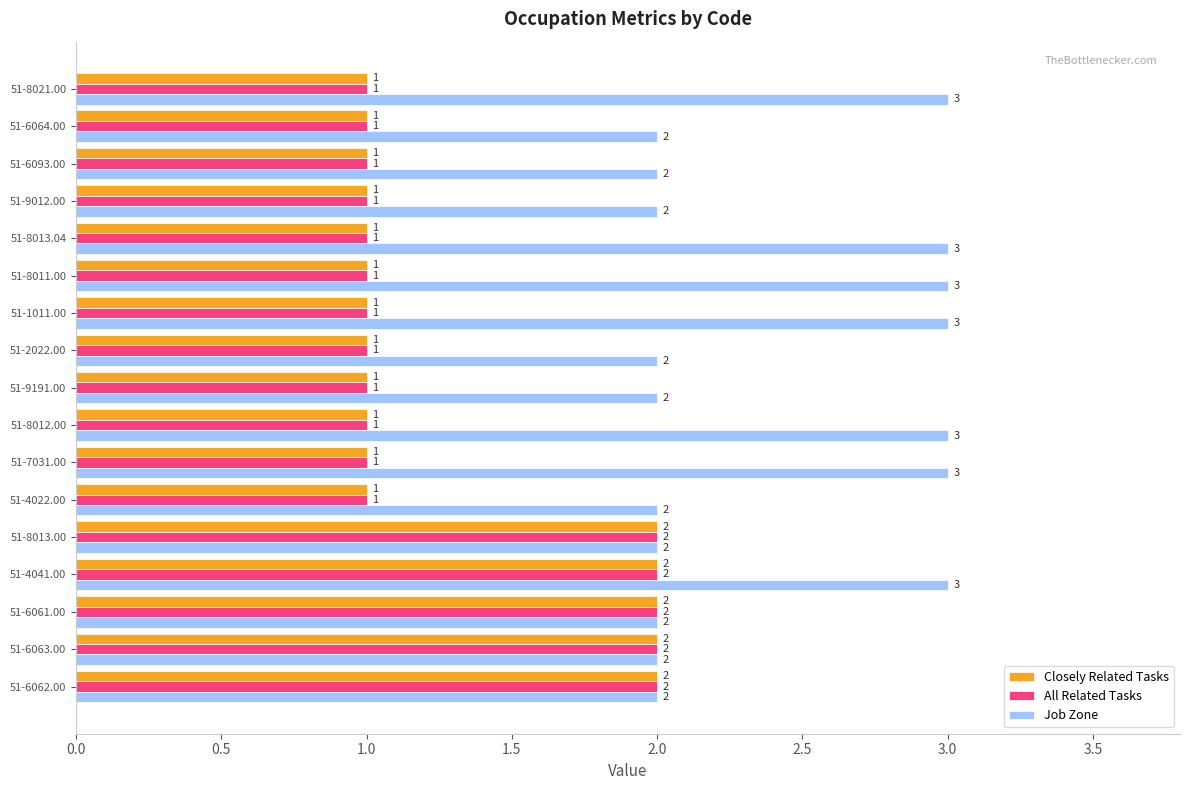

The Job Zone series shows 3 at 51-8021.00. True or false?

True